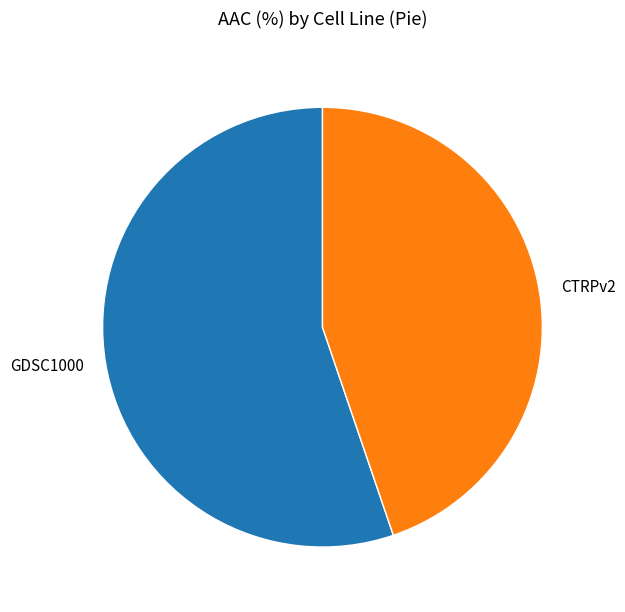

Is there any slice that represents more than half of the pie?

Yes